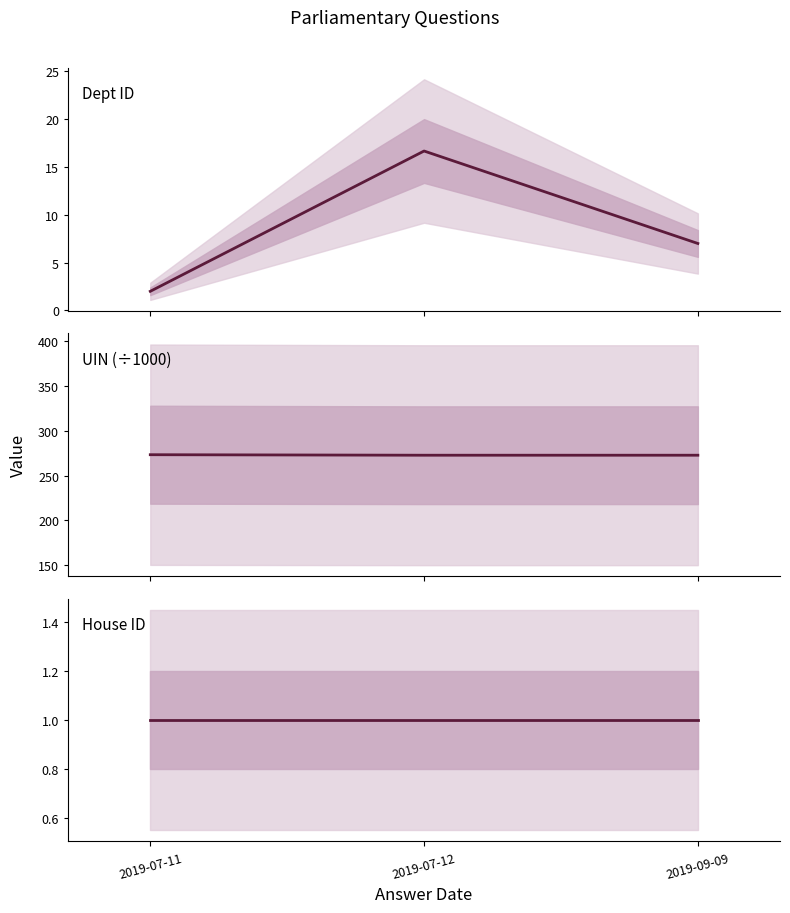

Is the value of UIN (÷1000) at 2019-07-11 greater than the value of House ID at 2019-07-12?

Yes